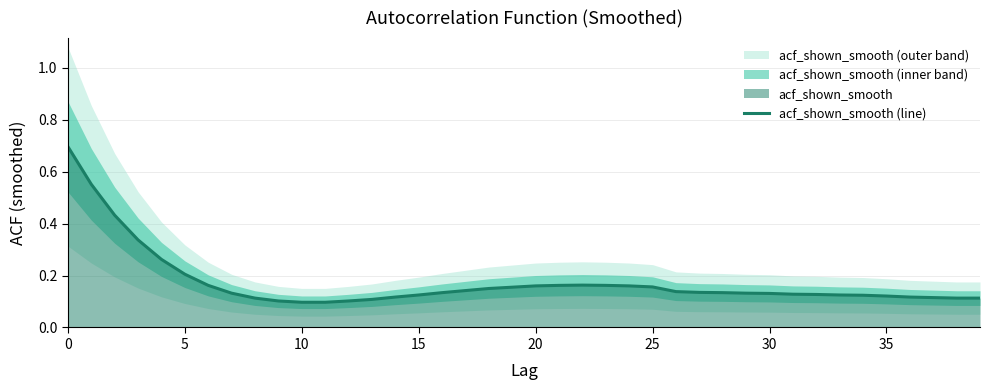

What is the label of the 16th point from the left?

15